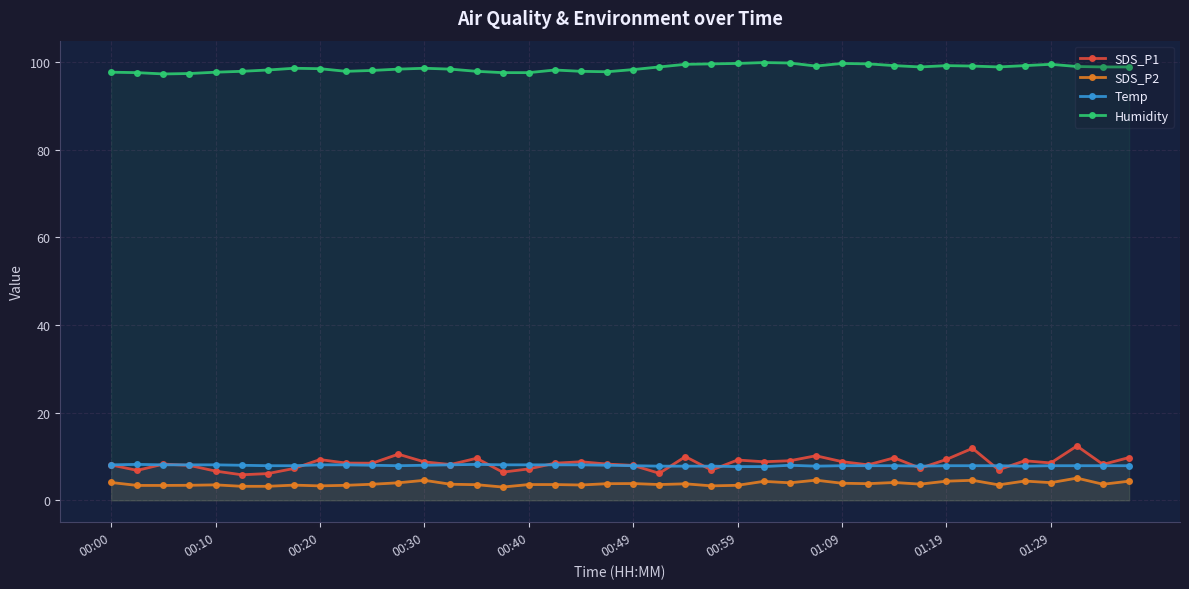

Rank the series by their maximum value, from highest to lowest.

Humidity, SDS_P1, Temp, SDS_P2